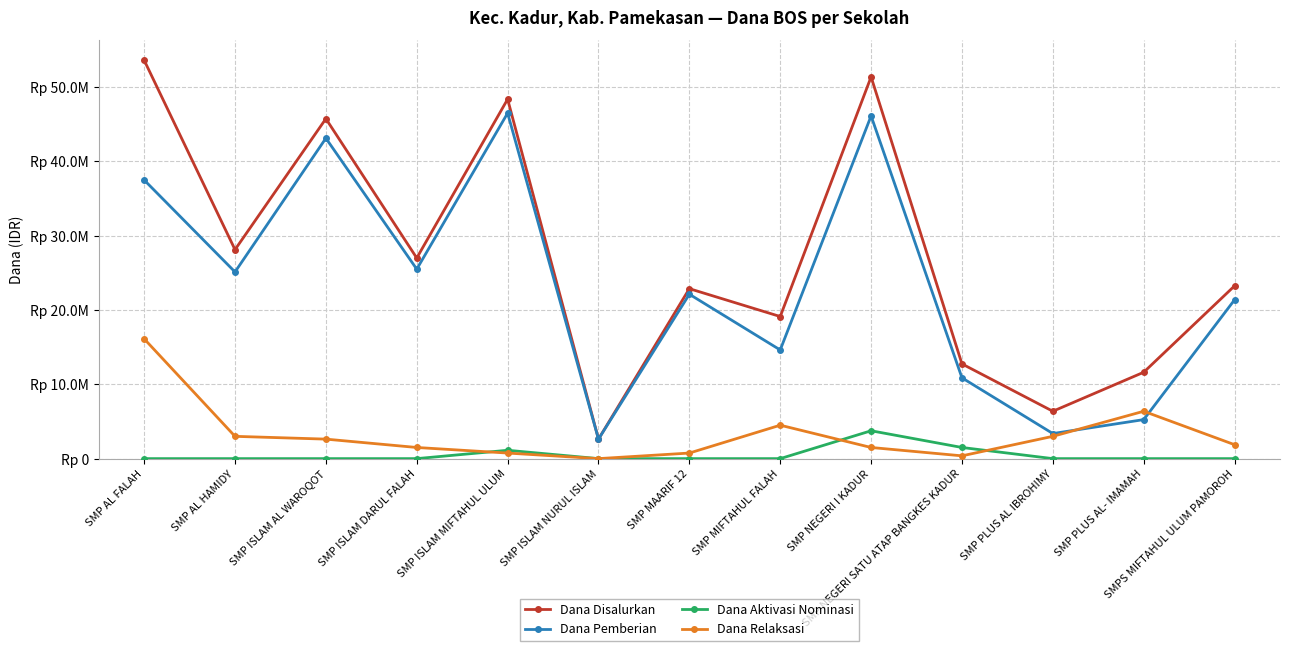

Which series has the widest spread of values?

Dana Disalurkan